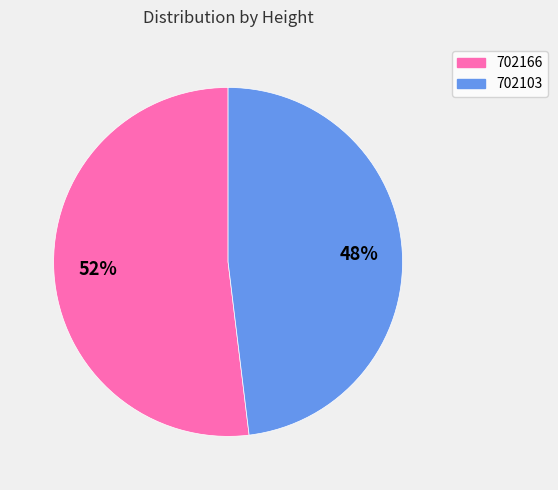

What percentage is the 702103 slice, to the nearest percent?

48%